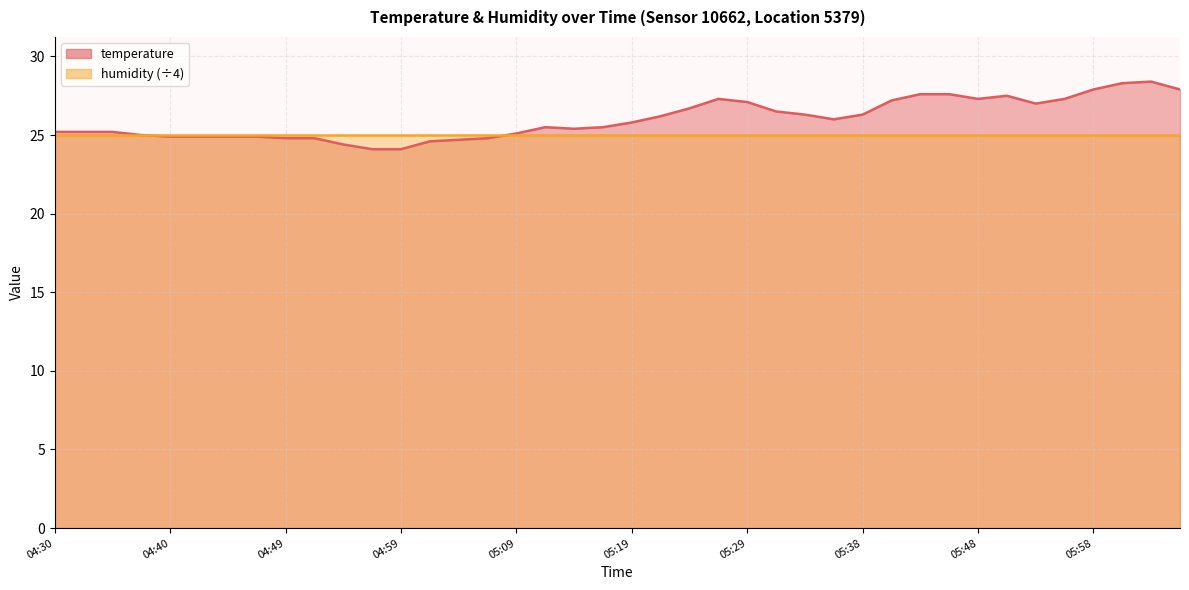

List the labels in order of value, largest first.

06:03, 06:00, 05:58, 06:05, 05:43, 05:46, 05:51, 05:26, 05:48, 05:56, 05:41, 05:29, 05:53, 05:24, 05:31, 05:33, 05:38, 05:21, 05:36, 05:19, 05:11, 05:16, 05:14, 04:30, 04:32, 04:35, 05:09, 04:37, 04:40, 04:42, 04:44, 04:47, 04:49, 04:52, 05:07, 05:04, 05:02, 04:54, 04:57, 04:59